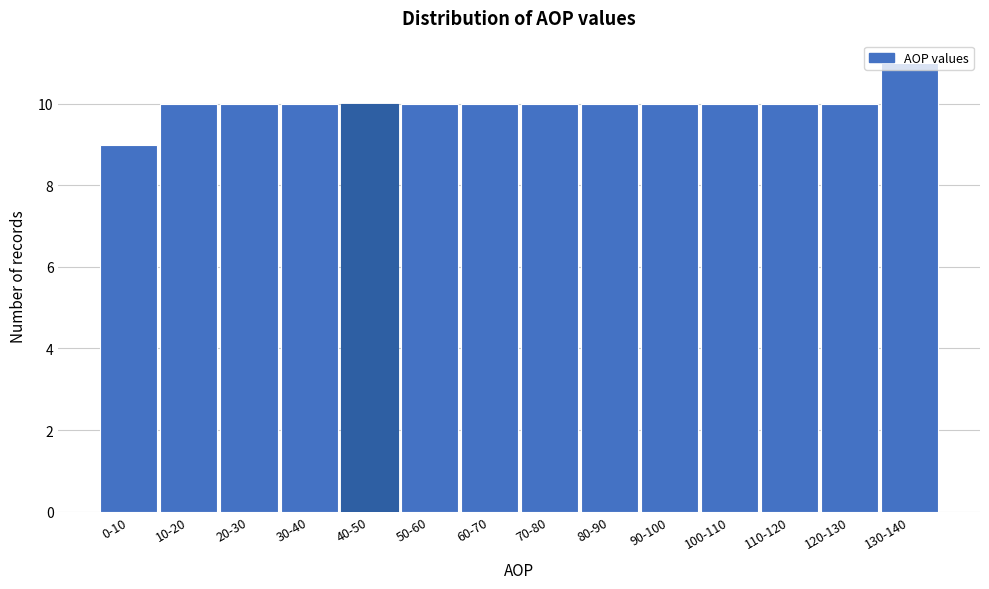

What is the maximum value shown in the chart?

11